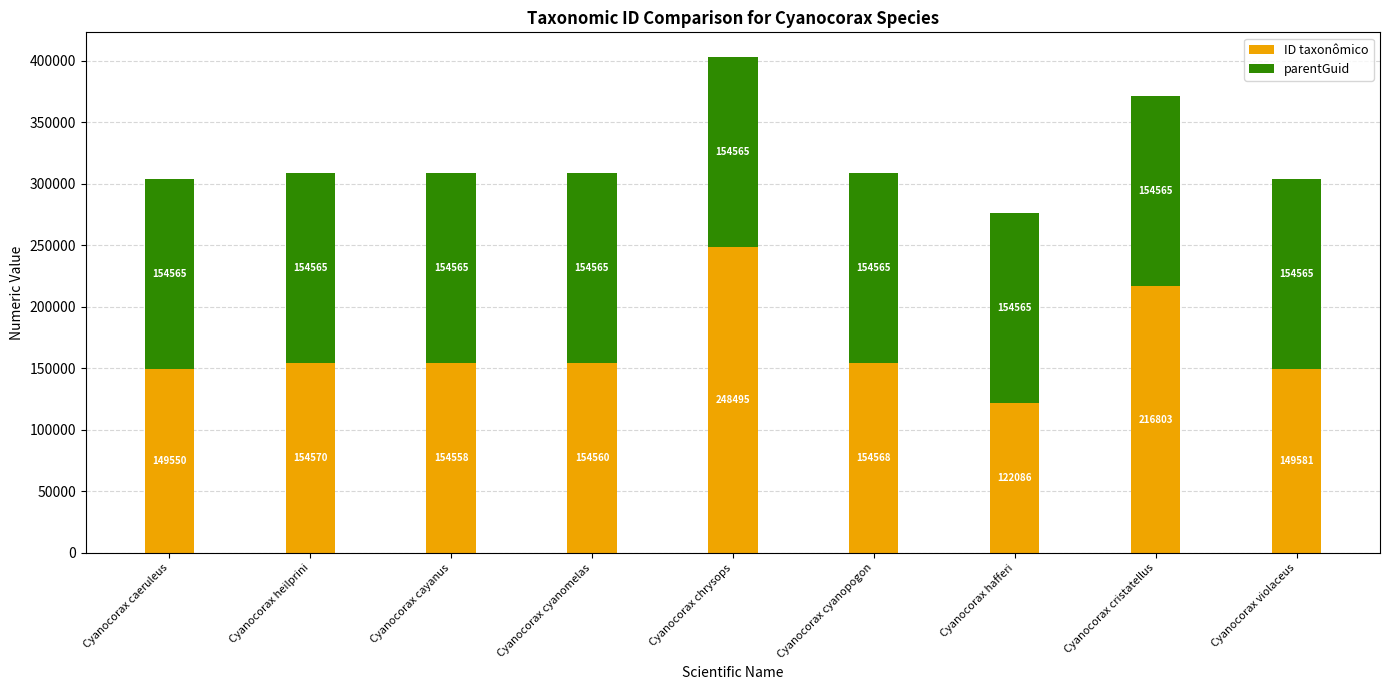

At which label is ID taxonômico closest to 185290?

Cyanocorax heilprini